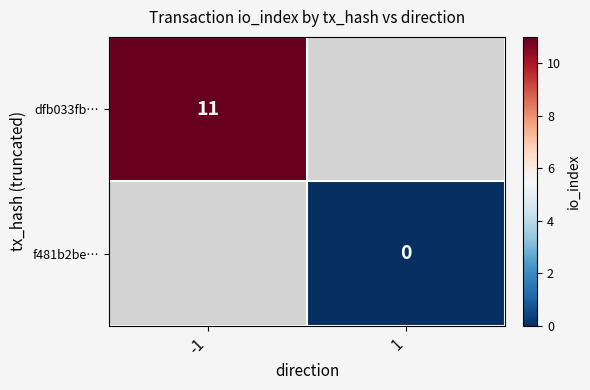

Is the value of f481b2be… at 1 greater than the value of dfb033fb… at -1?

No